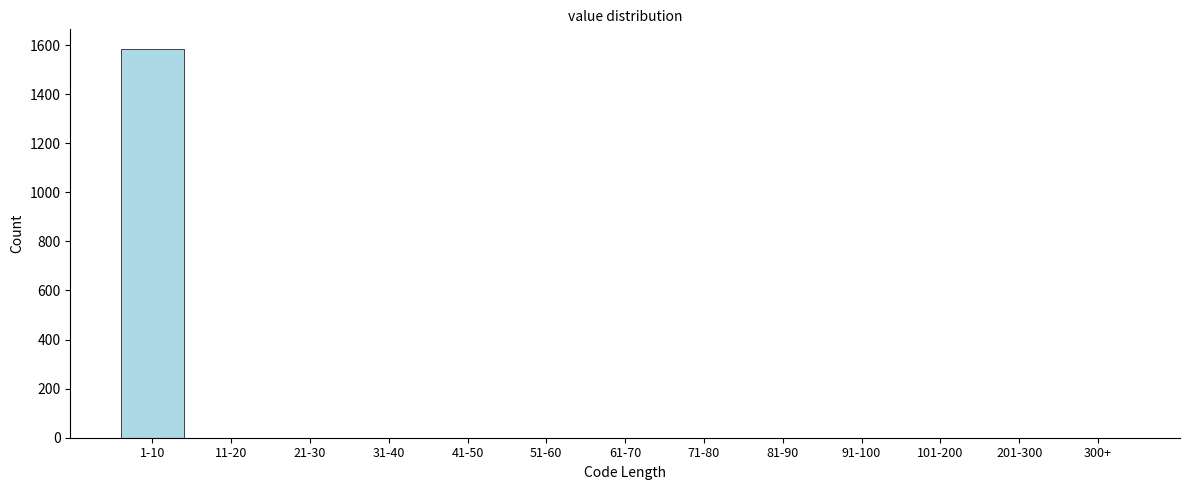

Reading left to right, extract all data points from this chart.

1-10=1585	11-20=0	21-30=0	31-40=0	41-50=0	51-60=0	61-70=0	71-80=0	81-90=0	91-100=0	101-200=0	201-300=0	300+=0